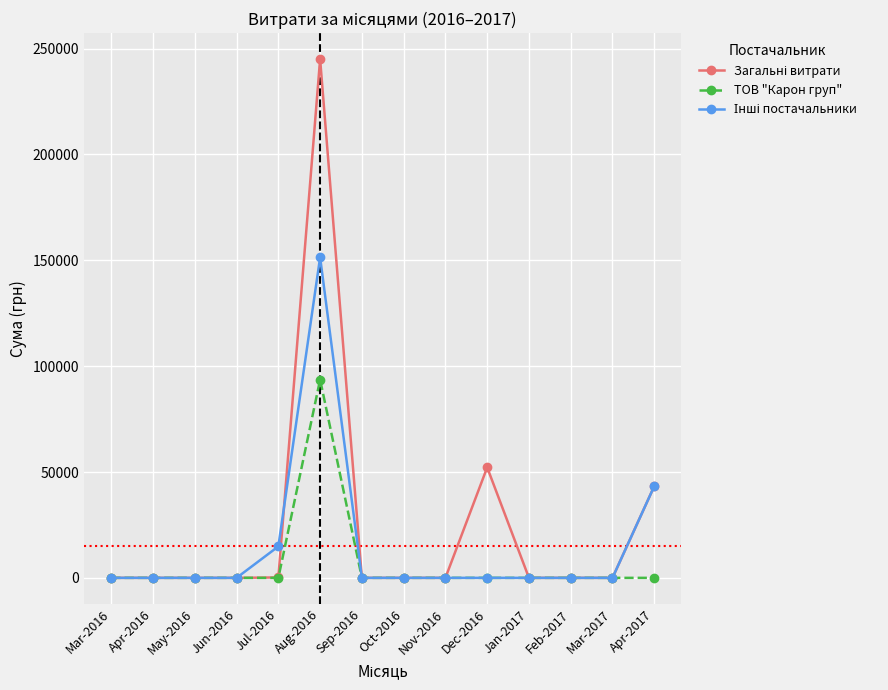

What is the label of the 9th point from the left?

Nov-2016